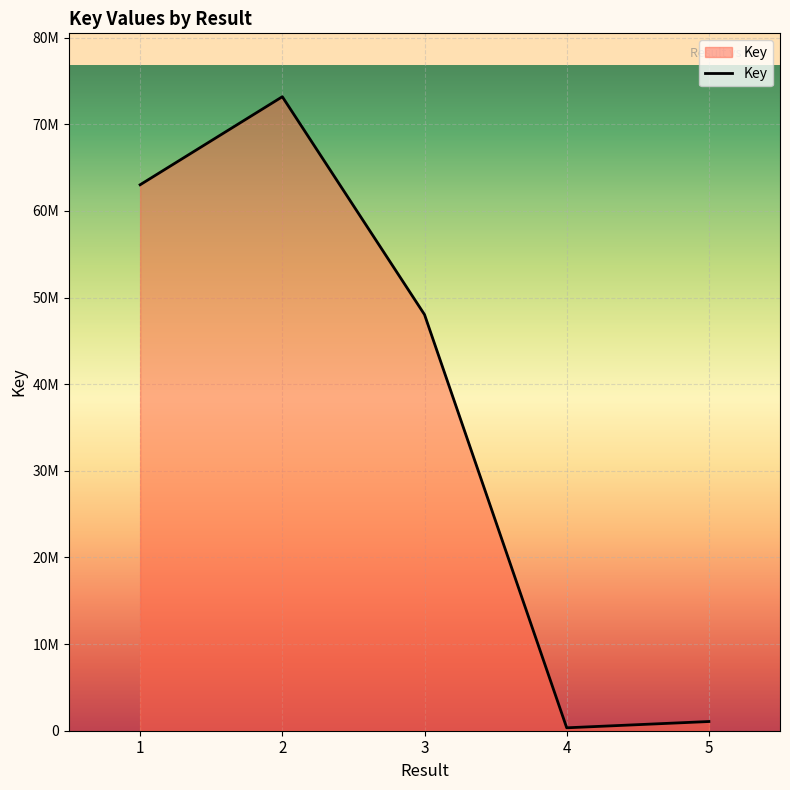

Rank the categories by value from highest to lowest.

2, 1, 3, 5, 4